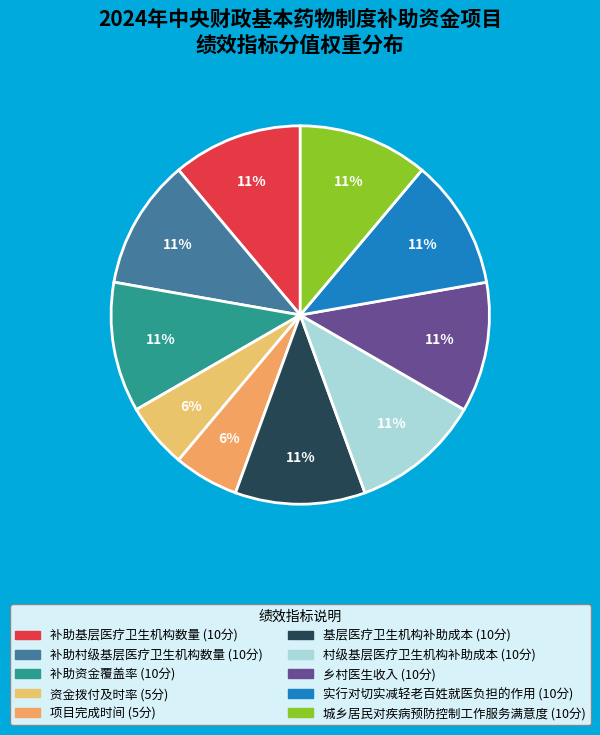

To the nearest percent, what portion does 资金拨付及时率 represent?

6%